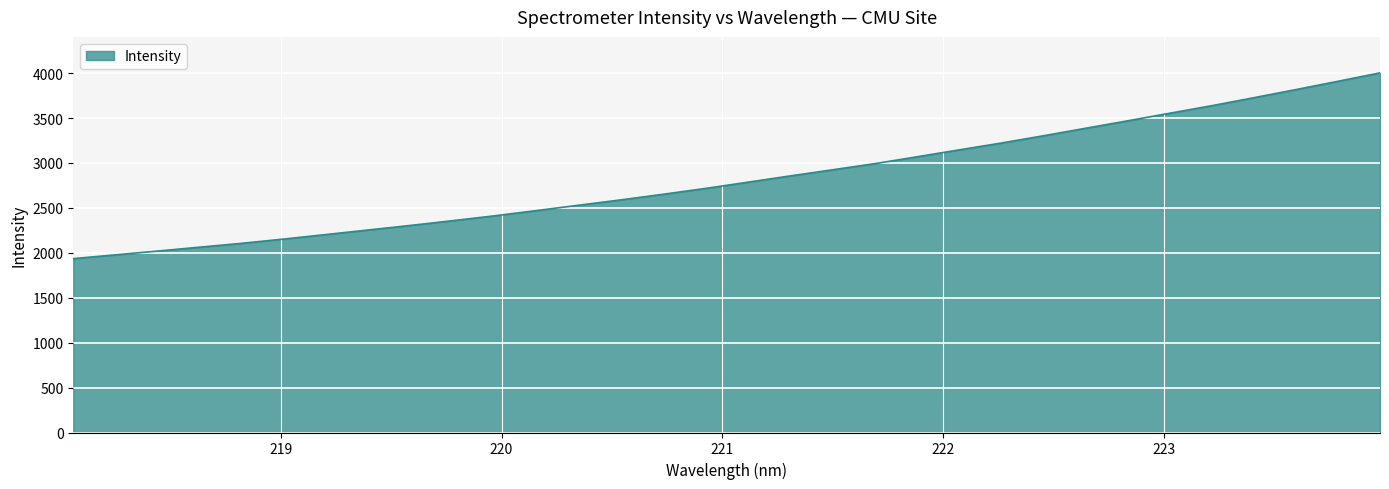

What is the greatest value displayed?

4002.8